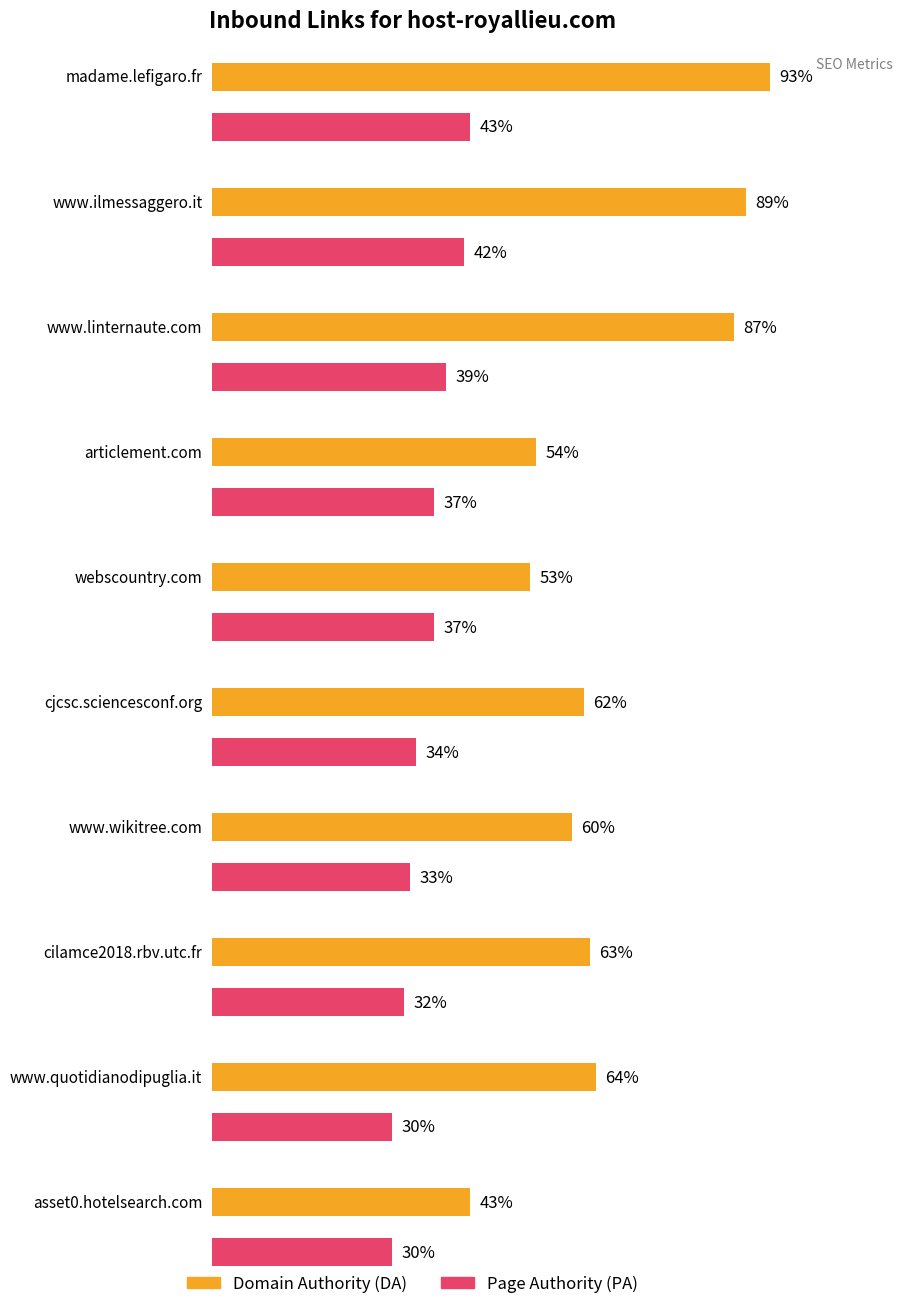

What is the total value across all series at cjcsc.sciencesconf.org?

96